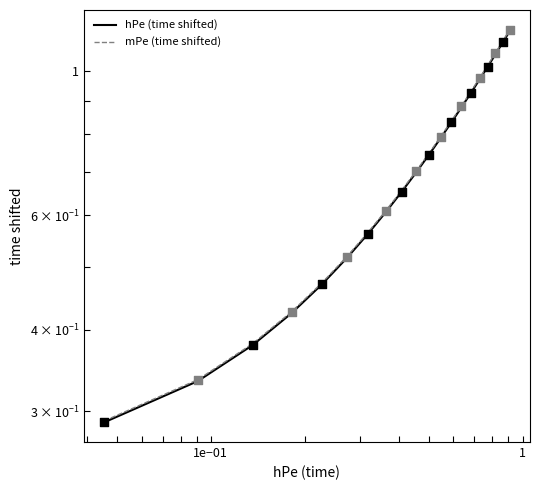

Is the value of hPe (time shifted) at 9 greater than the value of mPe (time shifted) at 12?

No